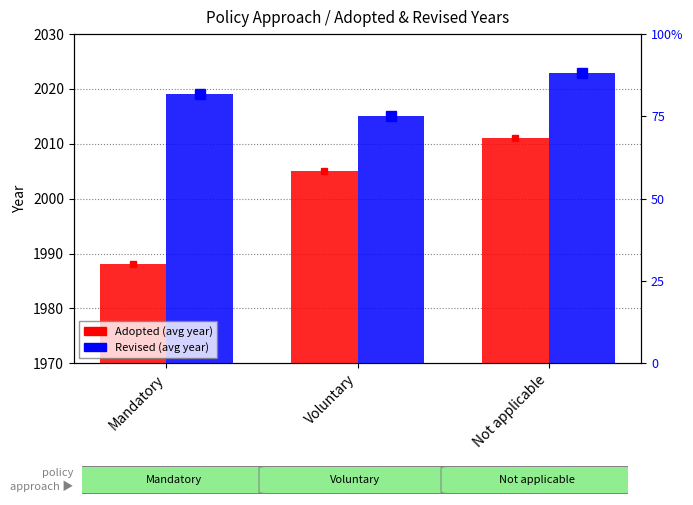

Which category has the highest value across all series?

Not applicable